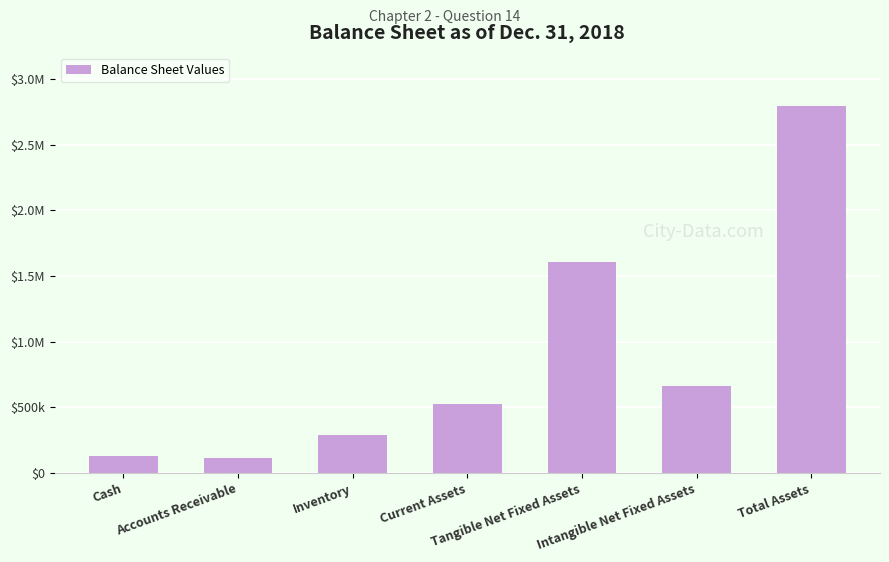

List the labels in order of value, smallest first.

Accounts Receivable, Cash, Inventory, Current Assets, Intangible Net Fixed Assets, Tangible Net Fixed Assets, Total Assets